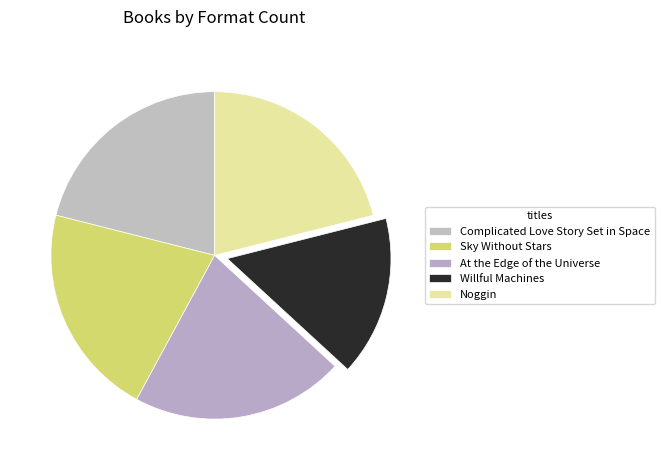

What is the change in value from At the Edge of the Universe to Willful Machines?

-1